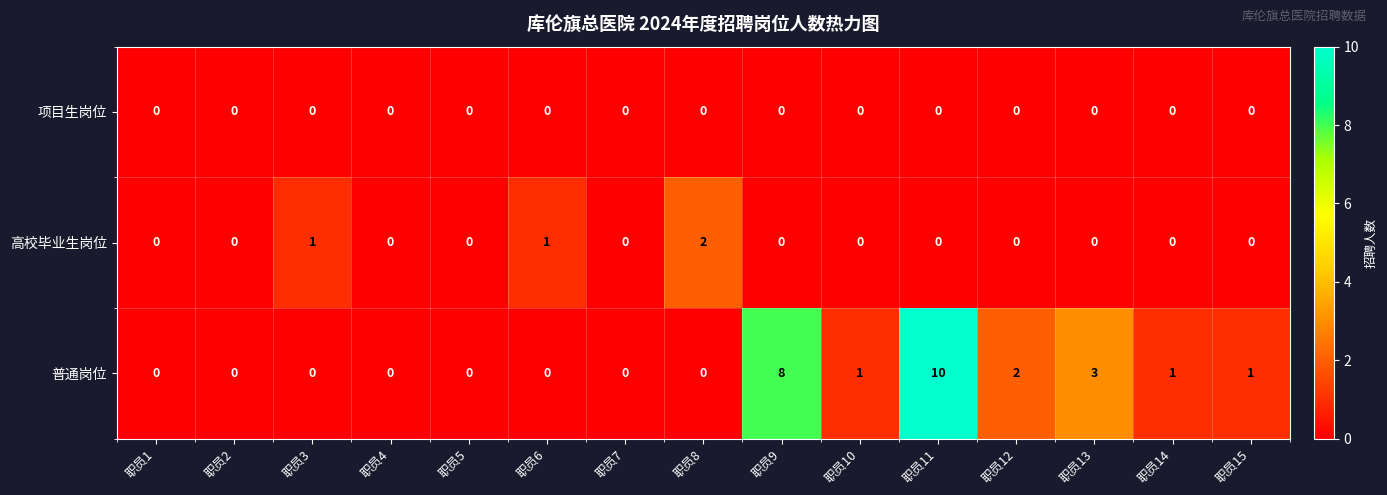

Count the 普通岗位 values in the range 0 to 2.

12